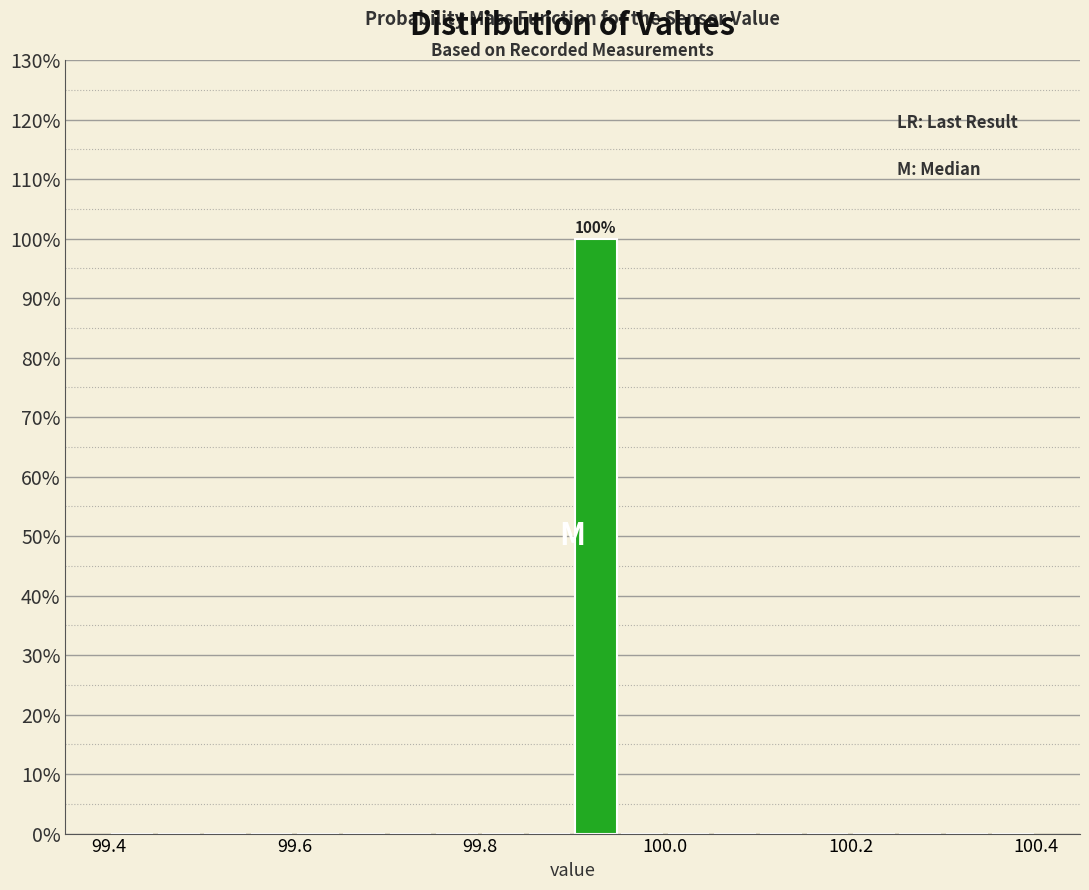

Read against the x-axis, roughly where is the centre of the tallest bar?

99.92